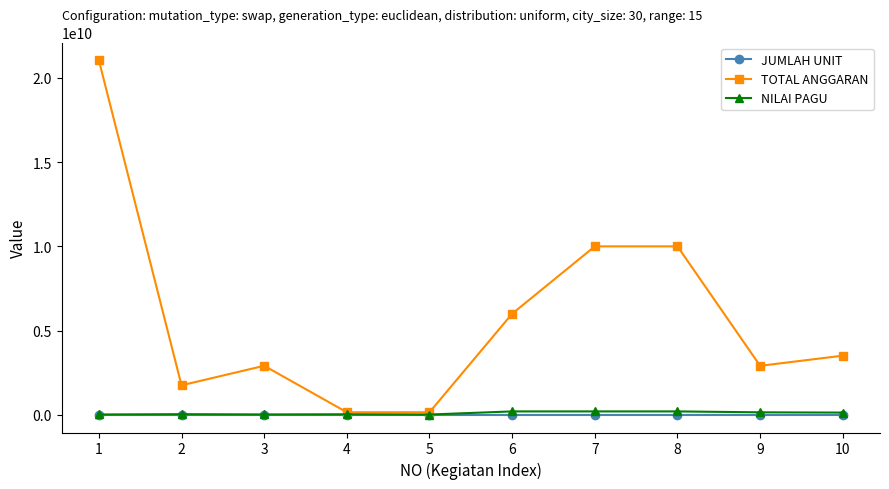

How many data points does each series have?

10